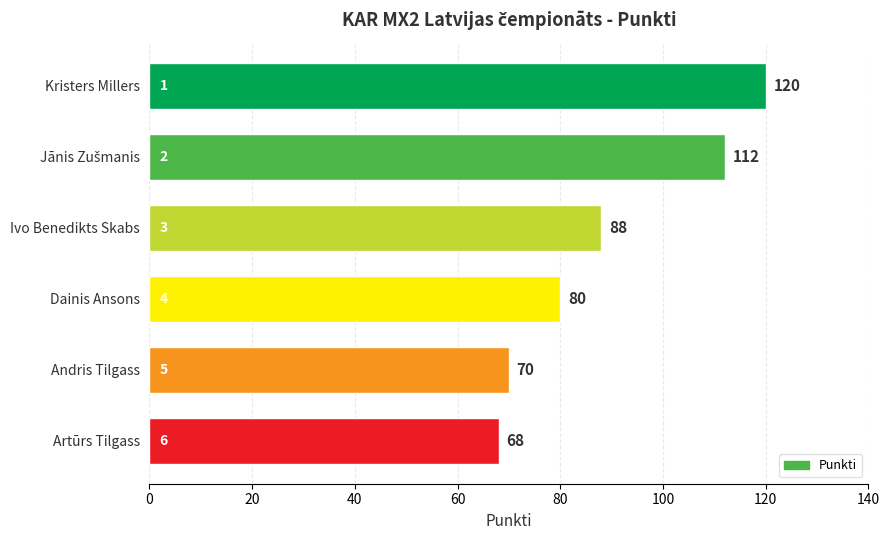

Reading top to bottom, transcribe all the data shown in this chart.

120	112	88	80	70	68